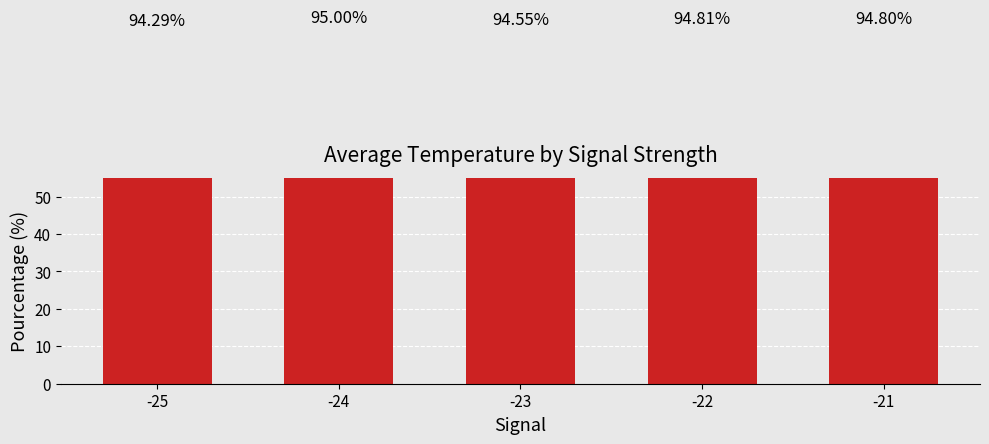

Reading right to left, list all the values displayed in this chart.

-21=94.8	-22=94.8	-23=94.6	-24=95.0	-25=94.3